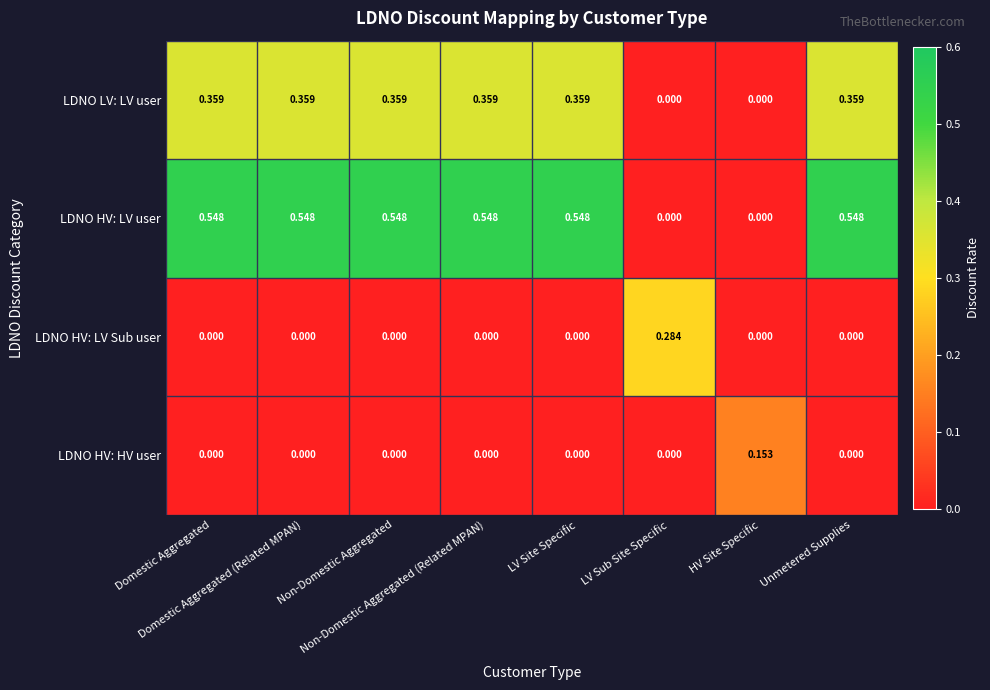

Which series has the largest total across all categories?

LDNO HV: LV user